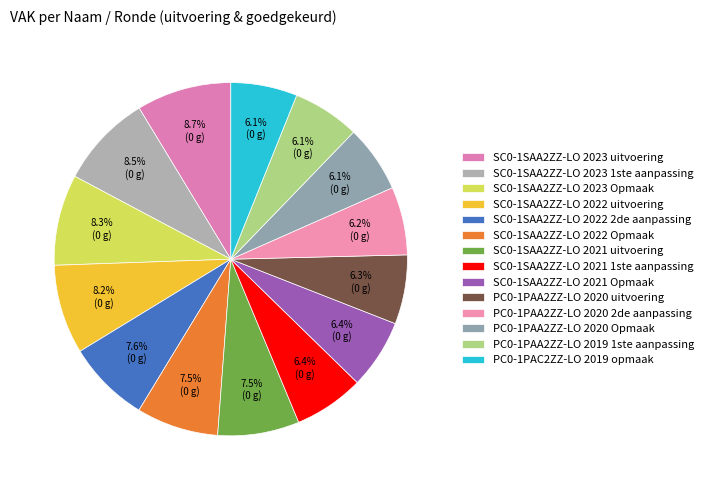

Is PC0-1PAC2ZZ-LO 2019 opmaak the majority of the pie?

No